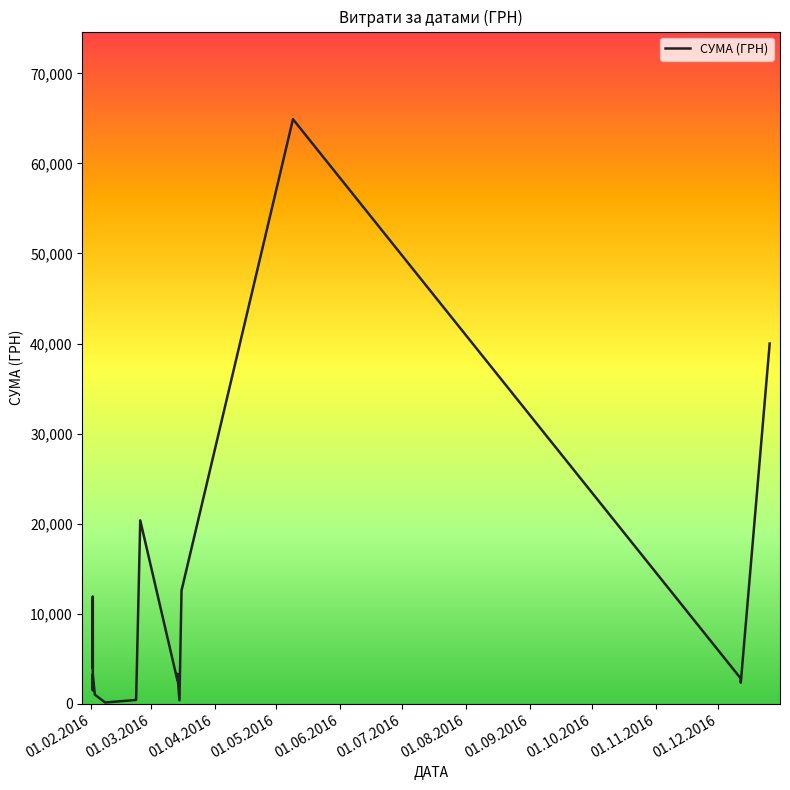

Is this an area chart (filled region under the line)?

No